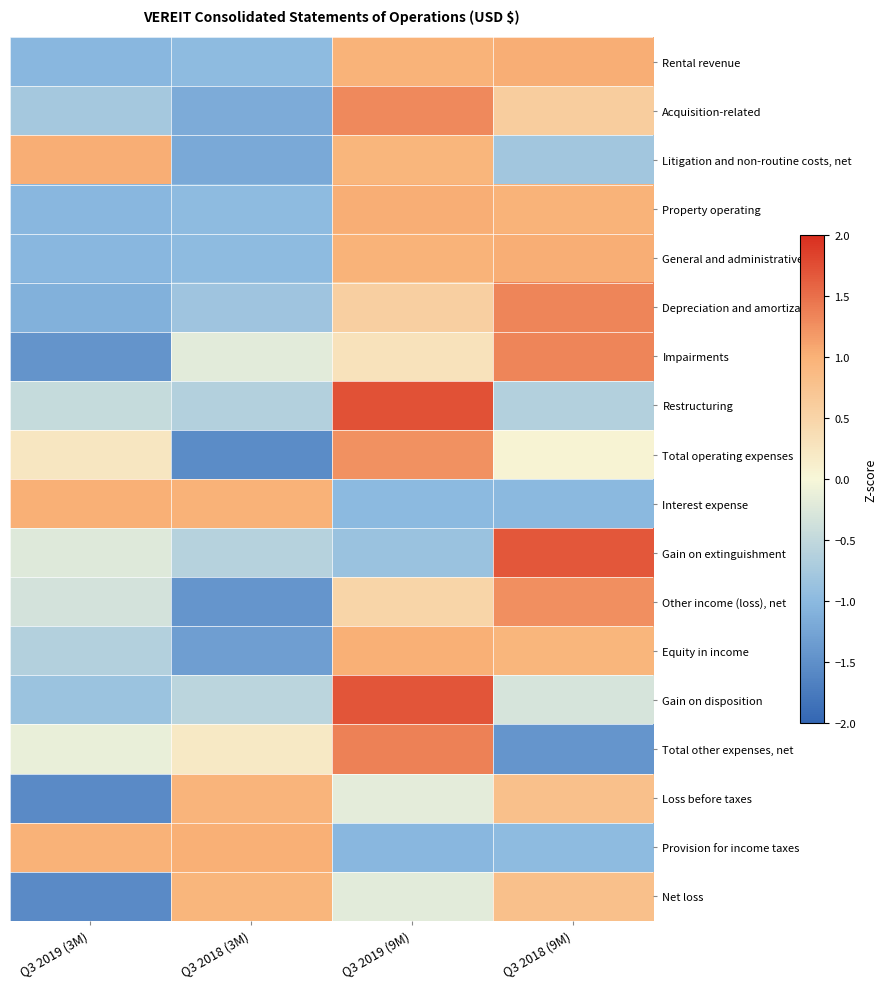

At Q3 2018 (9M), list the series in order from largest to smallest.

Gain on extinguishment, Depreciation and amortization, Impairments, Other income (loss), net, General and administrative, Rental revenue, Property operating, Equity in income, Net loss, Loss before taxes, Acquisition-related, Total operating expenses, Gain on disposition, Restructuring, Litigation and non-routine costs, net, Provision for income taxes, Interest expense, Total other expenses, net